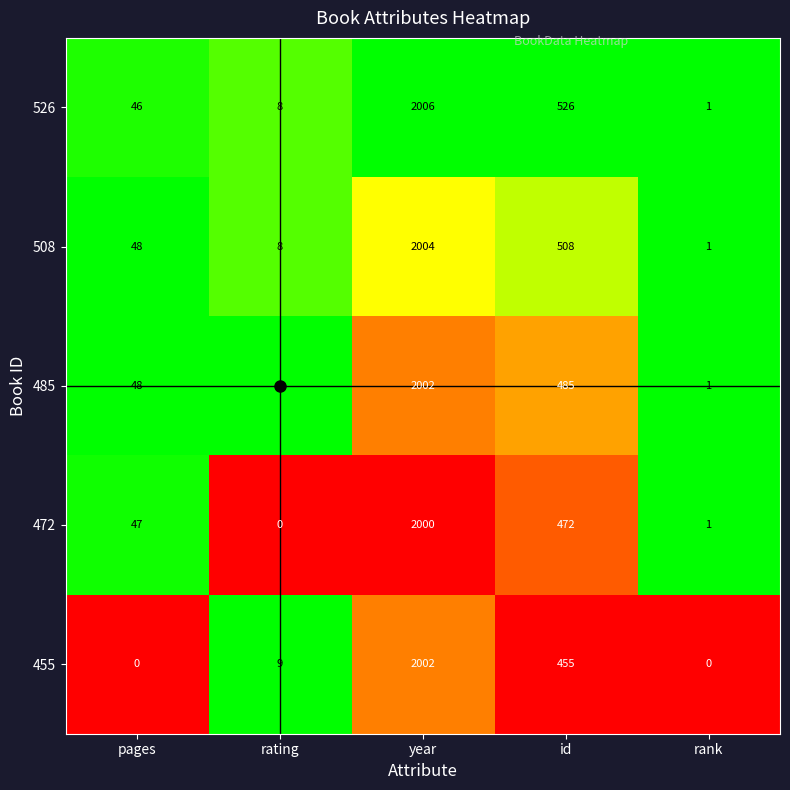

What is the maximum value shown in the chart?

2006